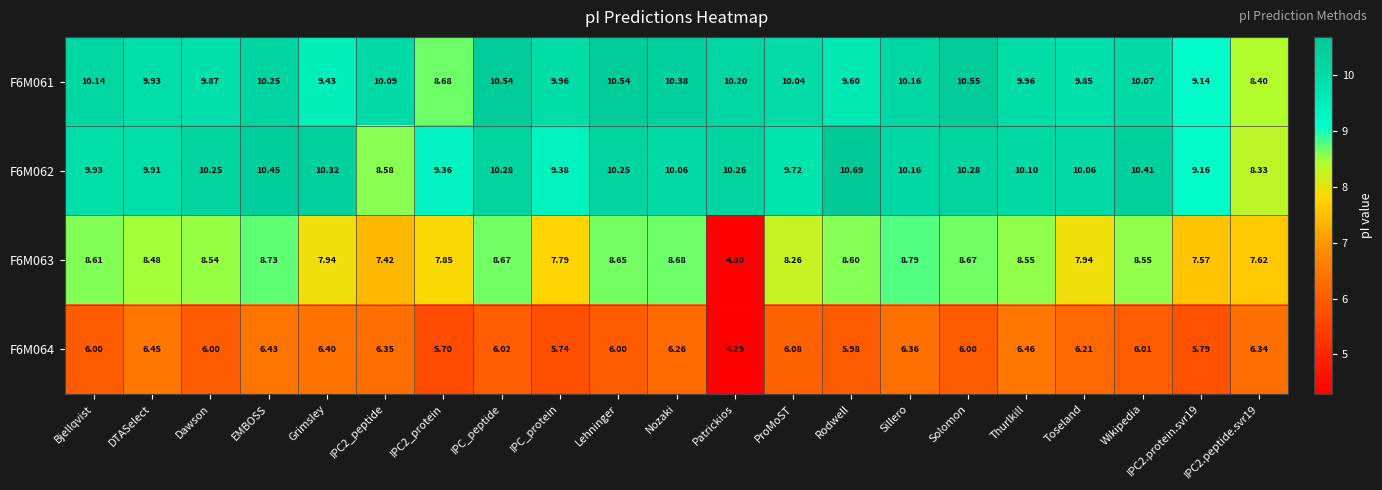

At which label does F6M061 first exceed 10?

Bjellqvist